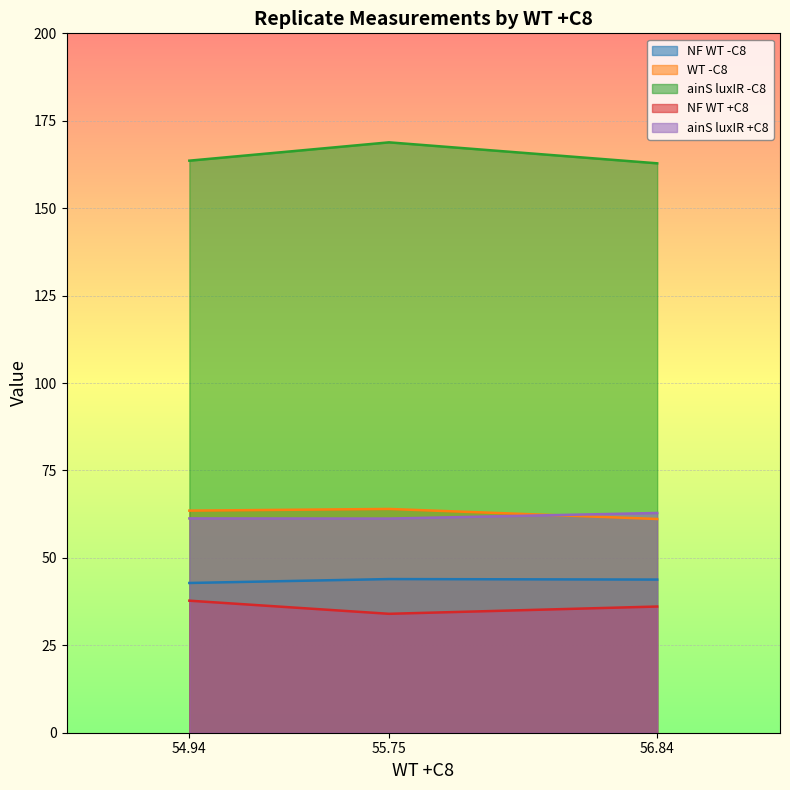

What is the maximum value shown in the chart?

168.8